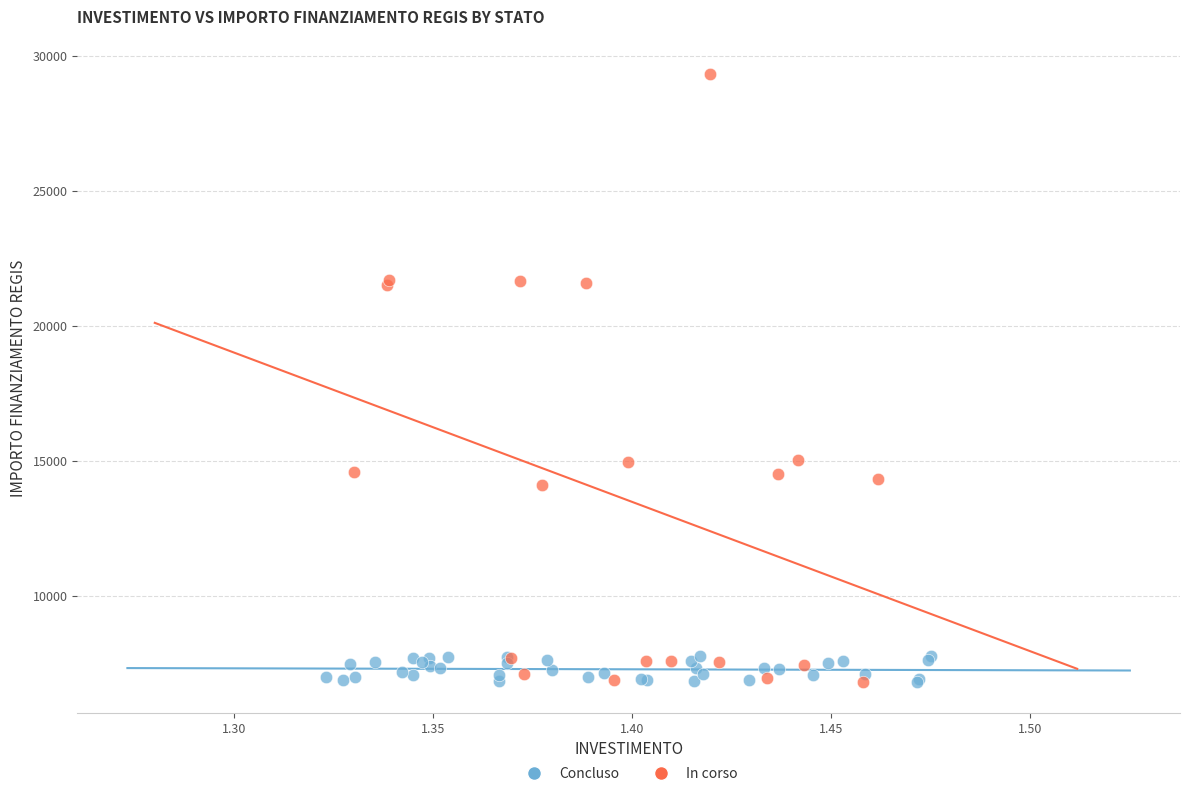

Which series reaches the maximum Y coordinate?

In corso